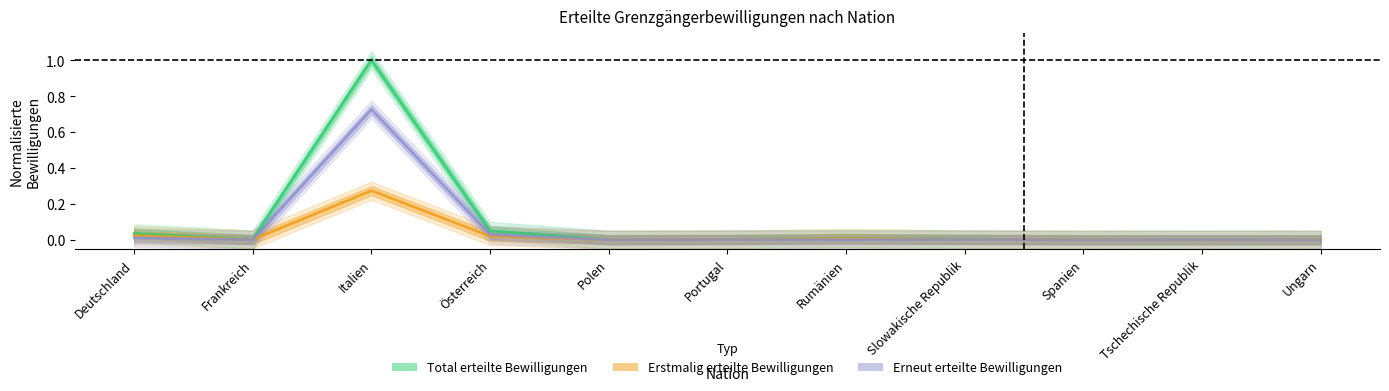

Which series has the largest total across all categories?

Total erteilte Bewilligungen